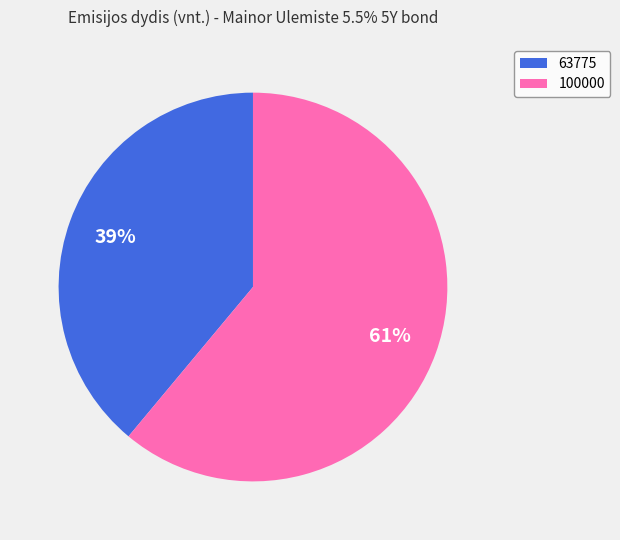

Is 63775 the majority of the pie?

No